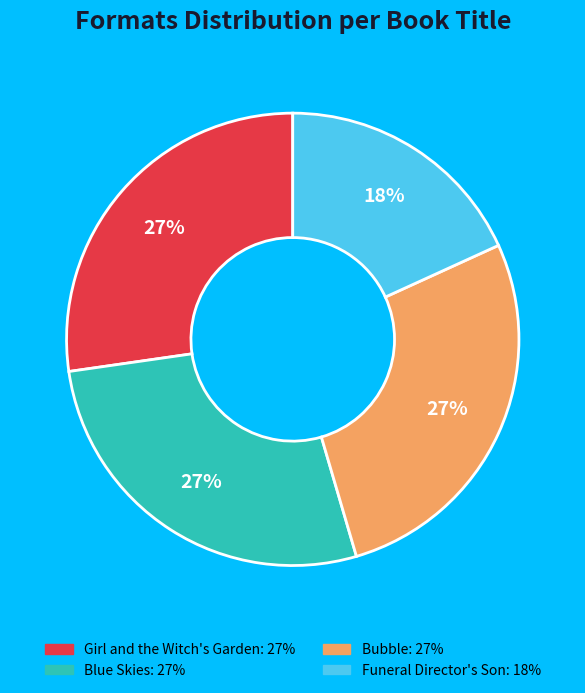

What is the smallest slice in the pie chart?

Funeral Director's Son